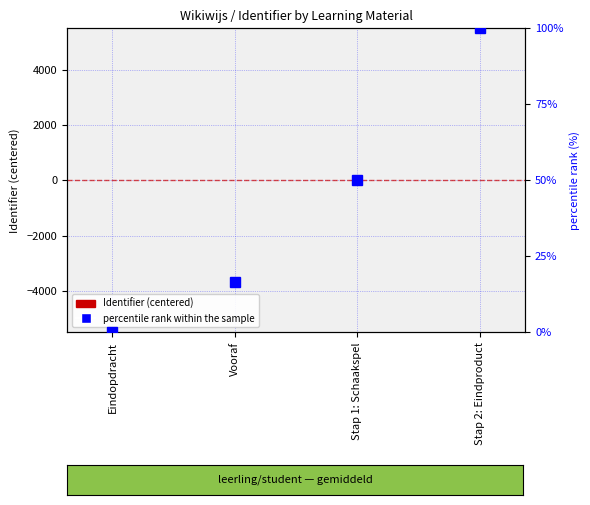

What is the sum of all percentile rank within the sample values?

166.7